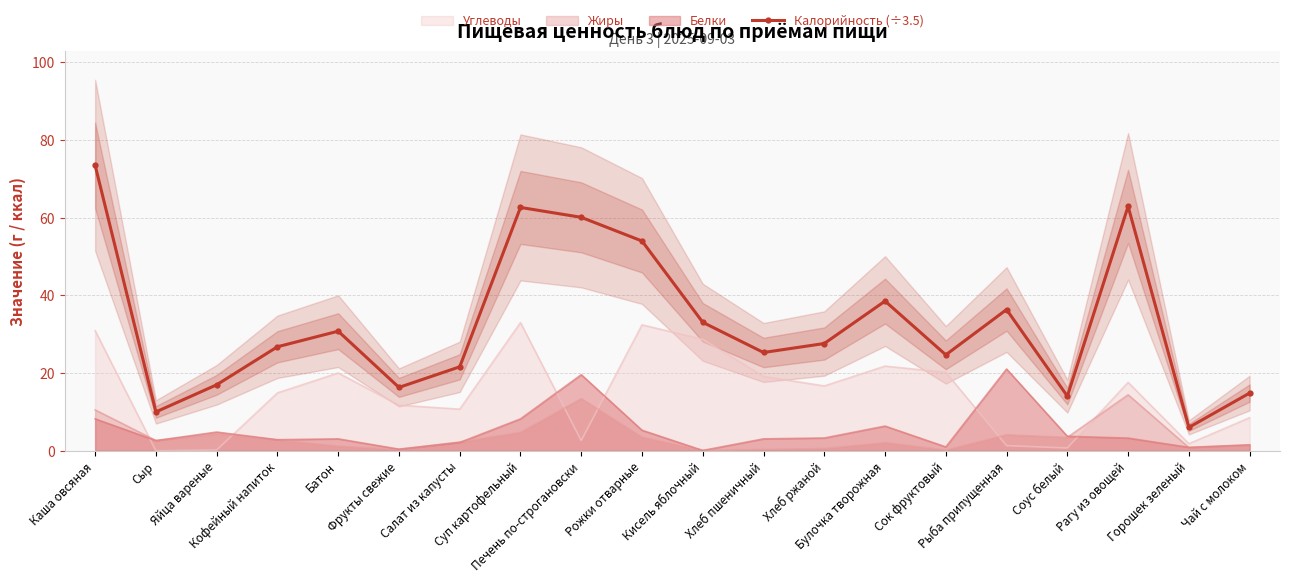

Reading left to right, transcribe all the data shown in this chart.

Каша овсяная=73.5	Сыр=10.0	Яйца вареные=17.0	Кофейный напиток=26.8	Батон=30.8	Фрукты свежие=16.3	Салат из капусты=21.6	Суп картофельный=62.7	Печень по-строгановски=60.1	Рожки отварные=54.0	Кисель яблочный=33.1	Хлеб пшеничный=25.3	Хлеб ржаной=27.6	Булочка творожная=38.6	Сок фруктовый=24.7	Рыба припущенная=36.4	Соус белый=14.1	Рагу из овощей=62.9	Горошек зеленый=6.0	Чай с молоком=14.9